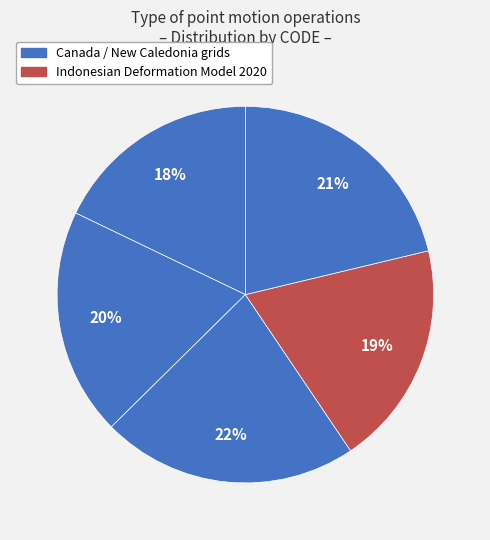

How many slices are in this pie chart?

5